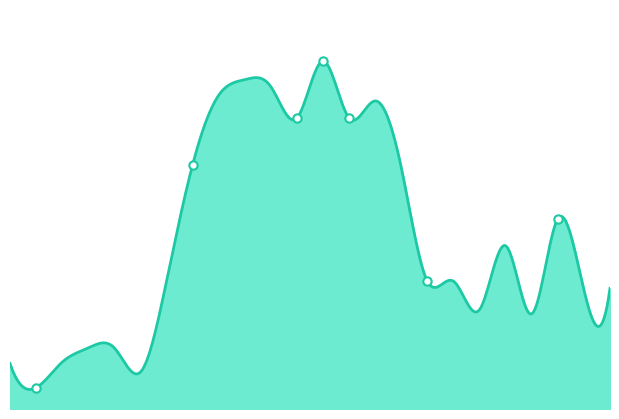

How many lines are shown in the chart?

1